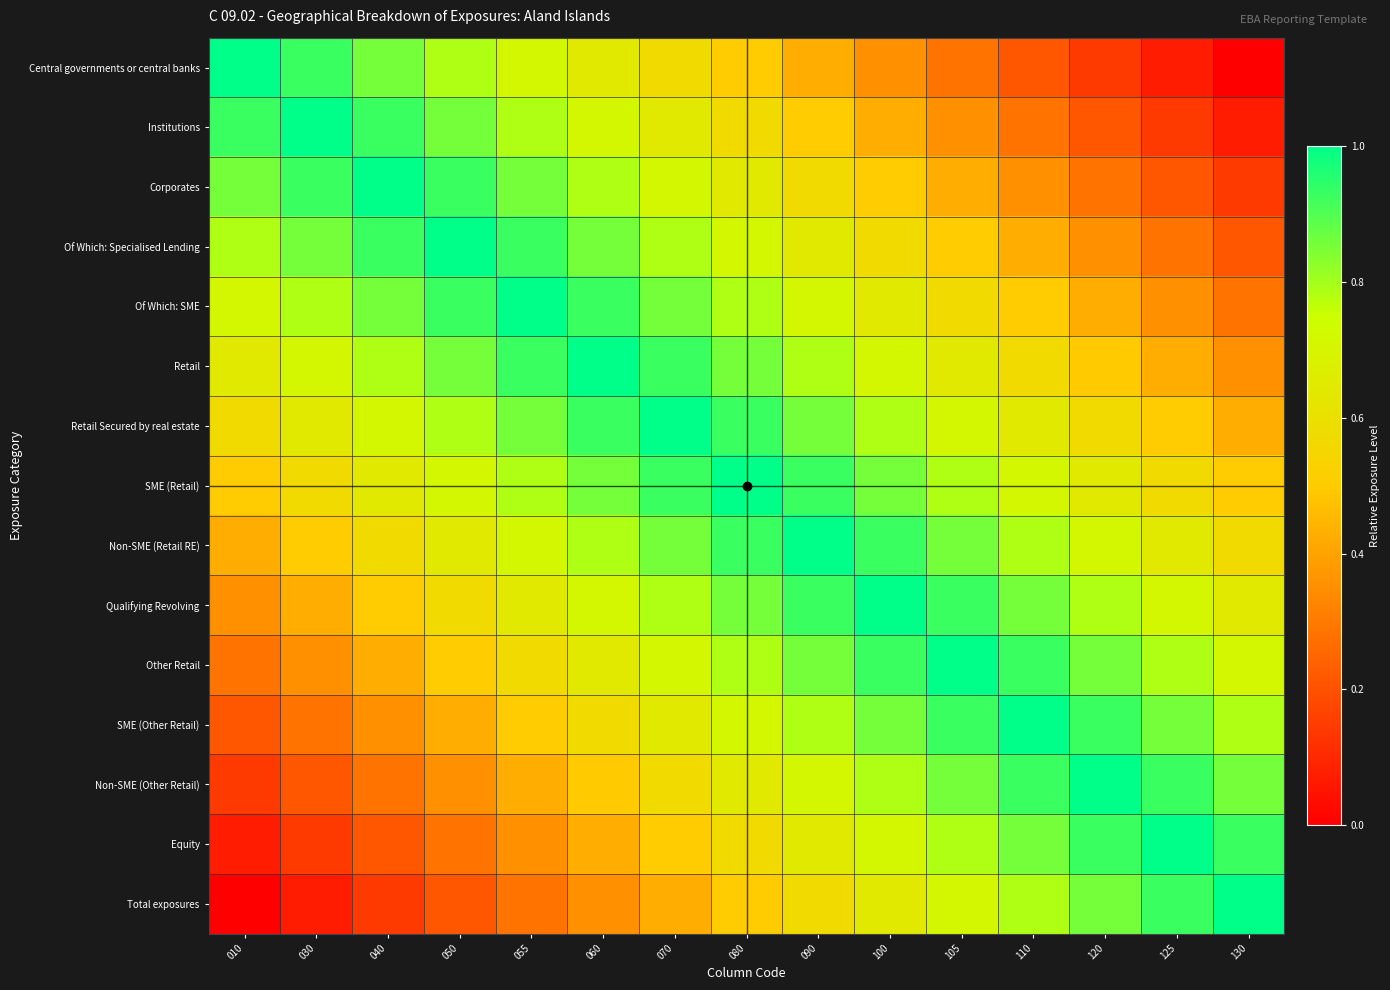

Reading left to right, list all the values displayed in this chart.

Central governments or central banks: 010=1.0	030=0.9	040=0.9	050=0.8	055=0.7	060=0.6	070=0.6	080=0.5	090=0.4	100=0.4	105=0.3	110=0.2	120=0.1	125=0.1	130=0.0
Institutions: 010=0.9	030=1.0	040=0.9	050=0.9	055=0.8	060=0.7	070=0.6	080=0.6	090=0.5	100=0.4	105=0.4	110=0.3	120=0.2	125=0.1	130=0.1
Corporates: 010=0.9	030=0.9	040=1.0	050=0.9	055=0.9	060=0.8	070=0.7	080=0.6	090=0.6	100=0.5	105=0.4	110=0.4	120=0.3	125=0.2	130=0.1
Of Which: Specialised Lending: 010=0.8	030=0.9	040=0.9	050=1.0	055=0.9	060=0.9	070=0.8	080=0.7	090=0.6	100=0.6	105=0.5	110=0.4	120=0.4	125=0.3	130=0.2
Of Which: SME: 010=0.7	030=0.8	040=0.9	050=0.9	055=1.0	060=0.9	070=0.9	080=0.8	090=0.7	100=0.6	105=0.6	110=0.5	120=0.4	125=0.4	130=0.3
Retail: 010=0.6	030=0.7	040=0.8	050=0.9	055=0.9	060=1.0	070=0.9	080=0.9	090=0.8	100=0.7	105=0.6	110=0.6	120=0.5	125=0.4	130=0.4
Retail Secured by real estate: 010=0.6	030=0.6	040=0.7	050=0.8	055=0.9	060=0.9	070=1.0	080=0.9	090=0.9	100=0.8	105=0.7	110=0.6	120=0.6	125=0.5	130=0.4
SME (Retail): 010=0.5	030=0.6	040=0.6	050=0.7	055=0.8	060=0.9	070=0.9	080=1.0	090=0.9	100=0.9	105=0.8	110=0.7	120=0.6	125=0.6	130=0.5
Non-SME (Retail RE): 010=0.4	030=0.5	040=0.6	050=0.6	055=0.7	060=0.8	070=0.9	080=0.9	090=1.0	100=0.9	105=0.9	110=0.8	120=0.7	125=0.6	130=0.6
Qualifying Revolving: 010=0.4	030=0.4	040=0.5	050=0.6	055=0.6	060=0.7	070=0.8	080=0.9	090=0.9	100=1.0	105=0.9	110=0.9	120=0.8	125=0.7	130=0.6
Other Retail: 010=0.3	030=0.4	040=0.4	050=0.5	055=0.6	060=0.6	070=0.7	080=0.8	090=0.9	100=0.9	105=1.0	110=0.9	120=0.9	125=0.8	130=0.7
SME (Other Retail): 010=0.2	030=0.3	040=0.4	050=0.4	055=0.5	060=0.6	070=0.6	080=0.7	090=0.8	100=0.9	105=0.9	110=1.0	120=0.9	125=0.9	130=0.8
Non-SME (Other Retail): 010=0.1	030=0.2	040=0.3	050=0.4	055=0.4	060=0.5	070=0.6	080=0.6	090=0.7	100=0.8	105=0.9	110=0.9	120=1.0	125=0.9	130=0.9
Equity: 010=0.1	030=0.1	040=0.2	050=0.3	055=0.4	060=0.4	070=0.5	080=0.6	090=0.6	100=0.7	105=0.8	110=0.9	120=0.9	125=1.0	130=0.9
Total exposures: 010=0.0	030=0.1	040=0.1	050=0.2	055=0.3	060=0.4	070=0.4	080=0.5	090=0.6	100=0.6	105=0.7	110=0.8	120=0.9	125=0.9	130=1.0